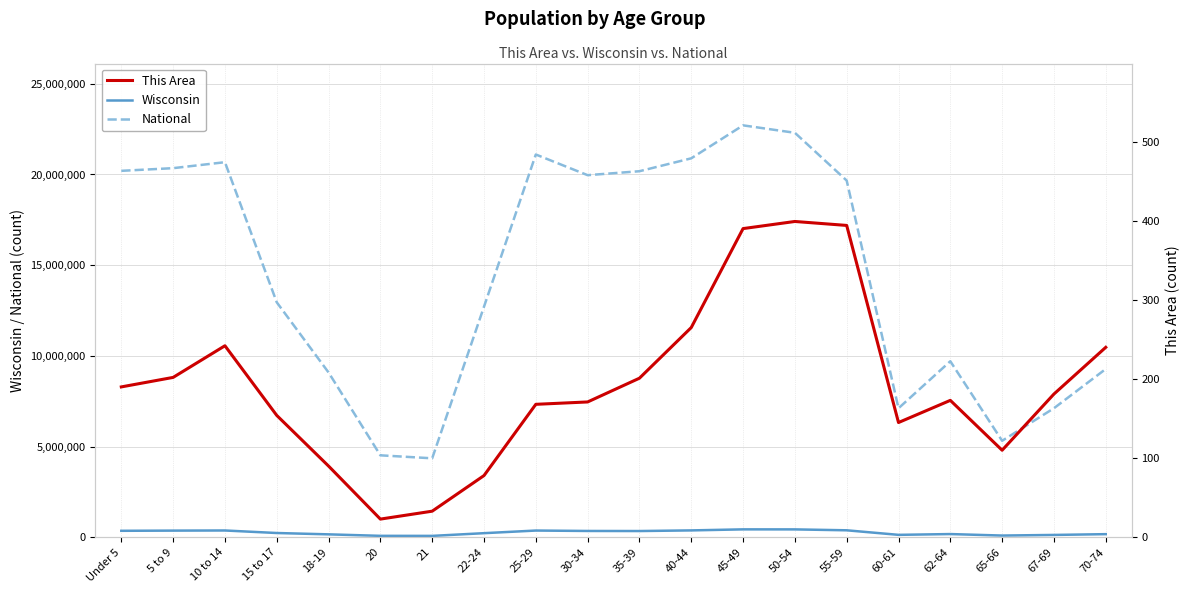

What is the sum of all National values?

290190983